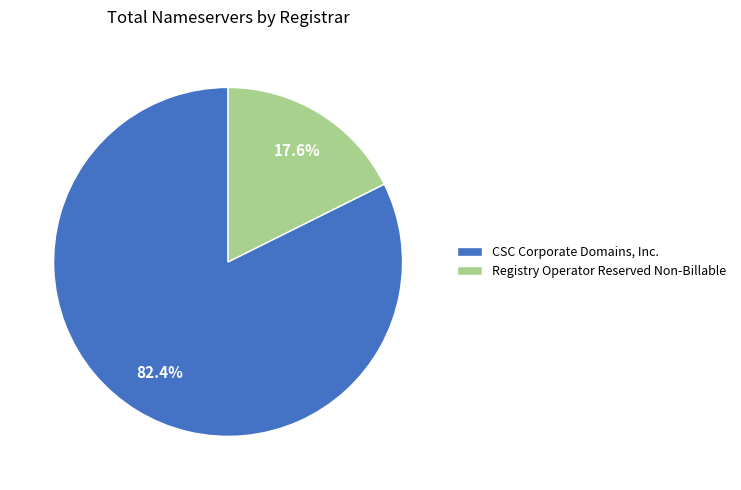

How many slices are in this pie chart?

2